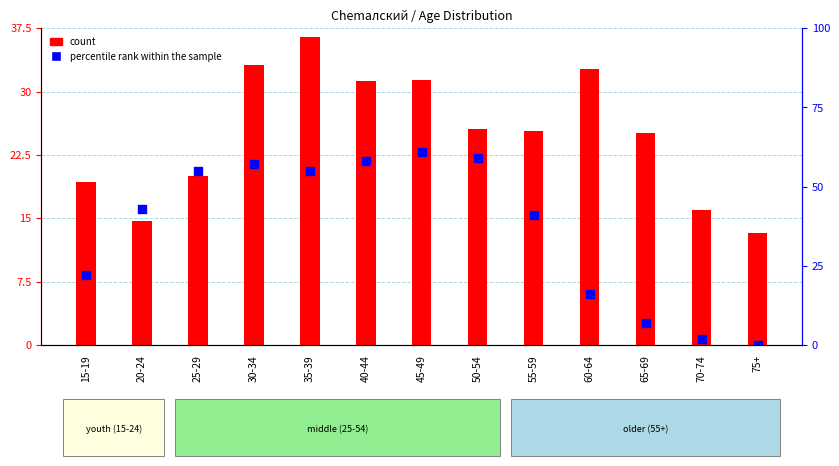

What are all the series names shown in the legend?

count, percentile rank within the sample